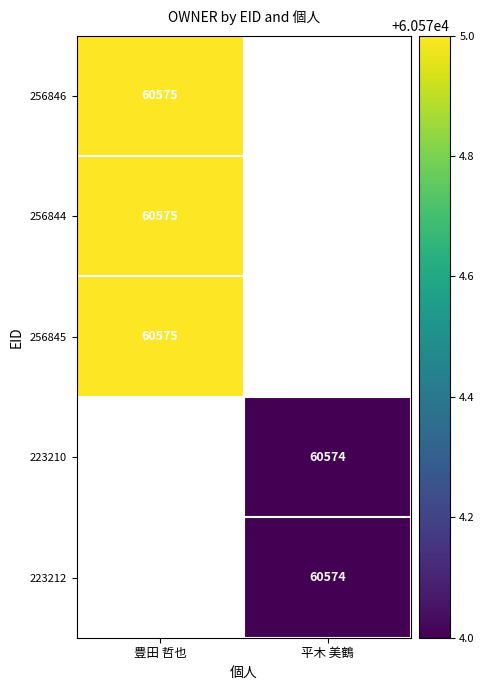

At which category does the chart reach its peak across all series?

豊田 哲也